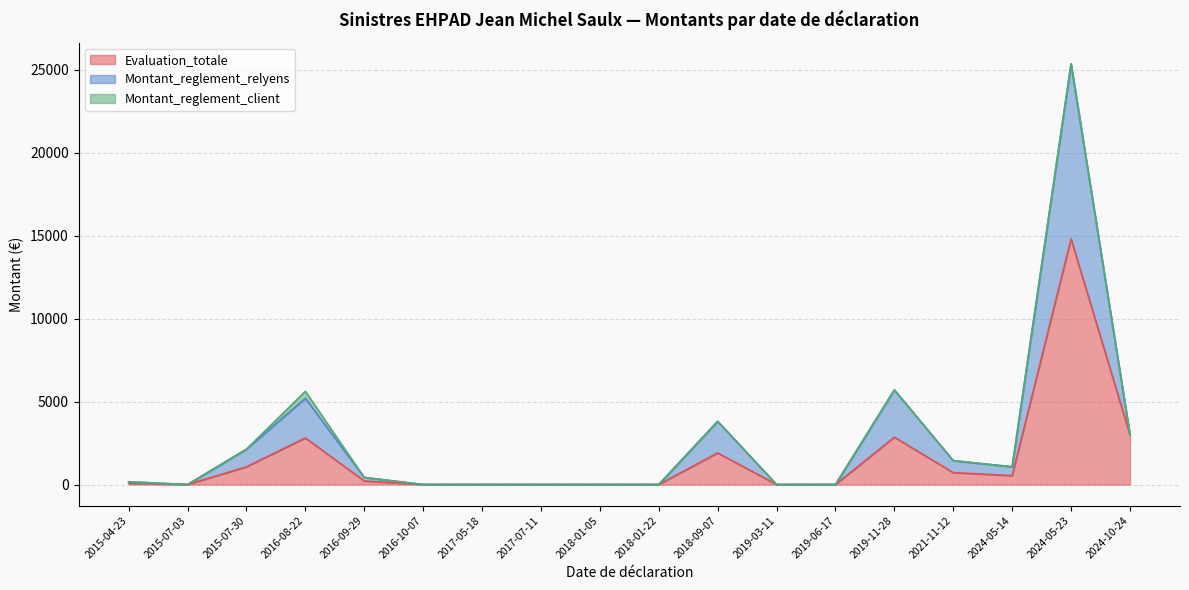

What is the sum of the Montant_reglement_client values at 2024-05-14 and 2016-08-22?

423.0